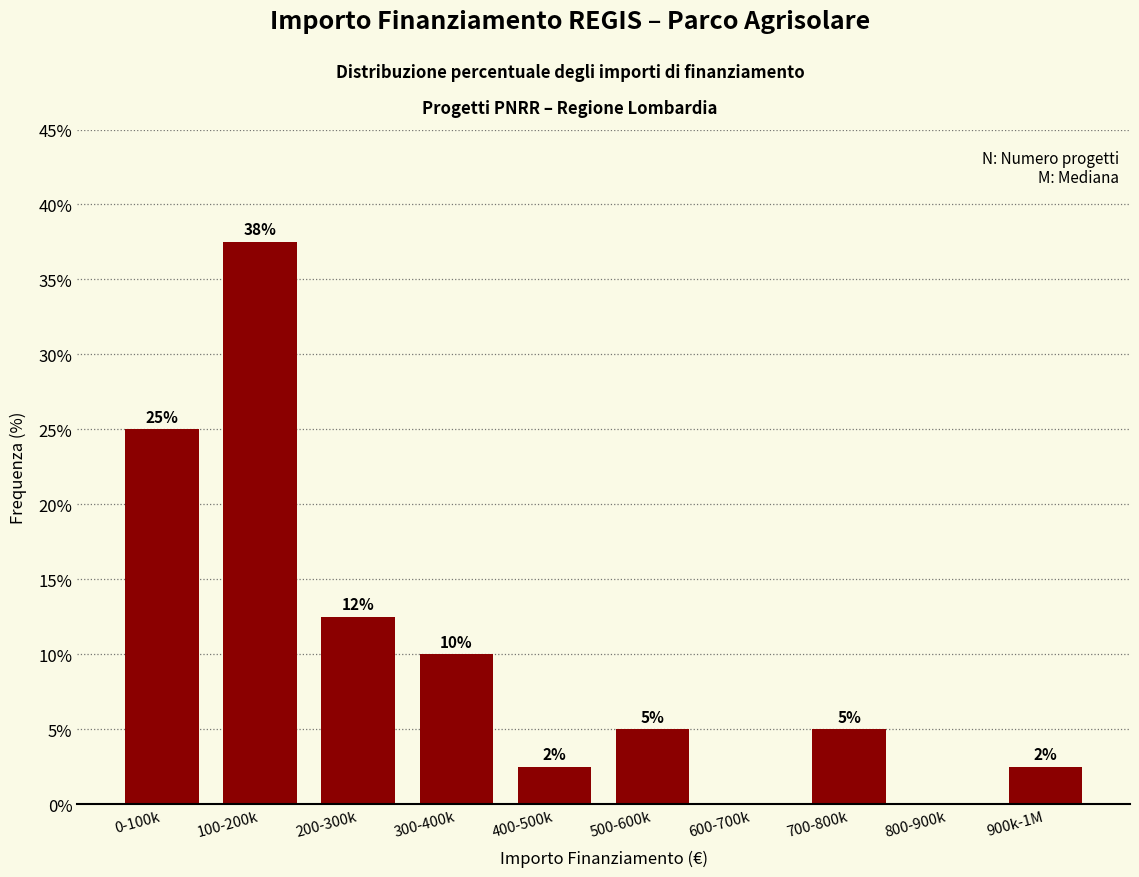

What is the greatest value displayed?

37.5